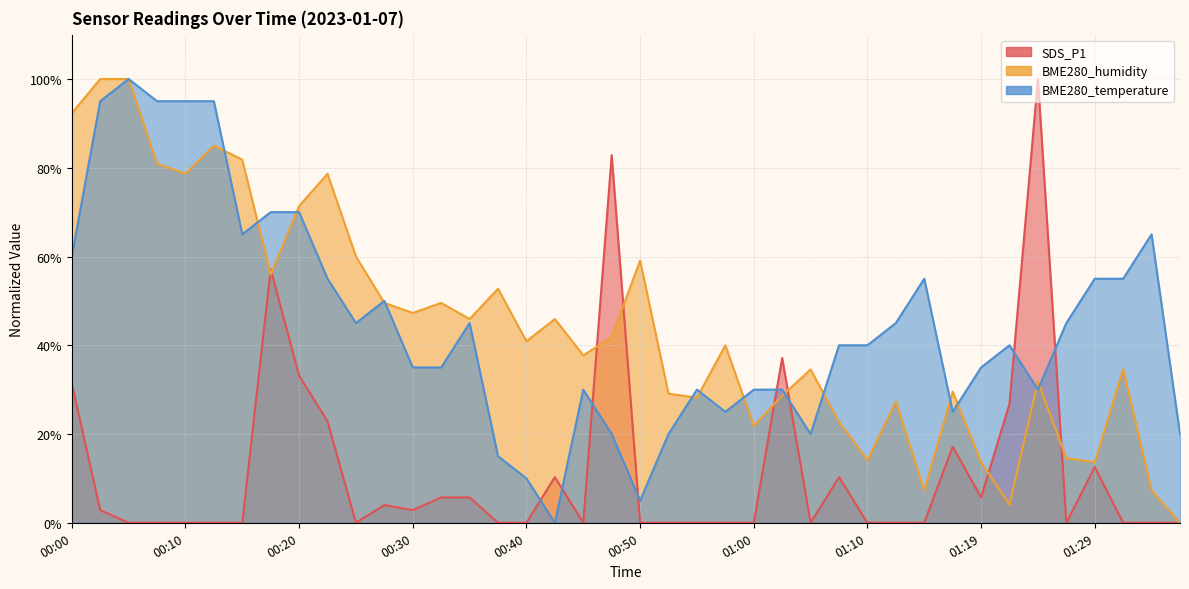

What is the label of the 24th point from the right?

00:40